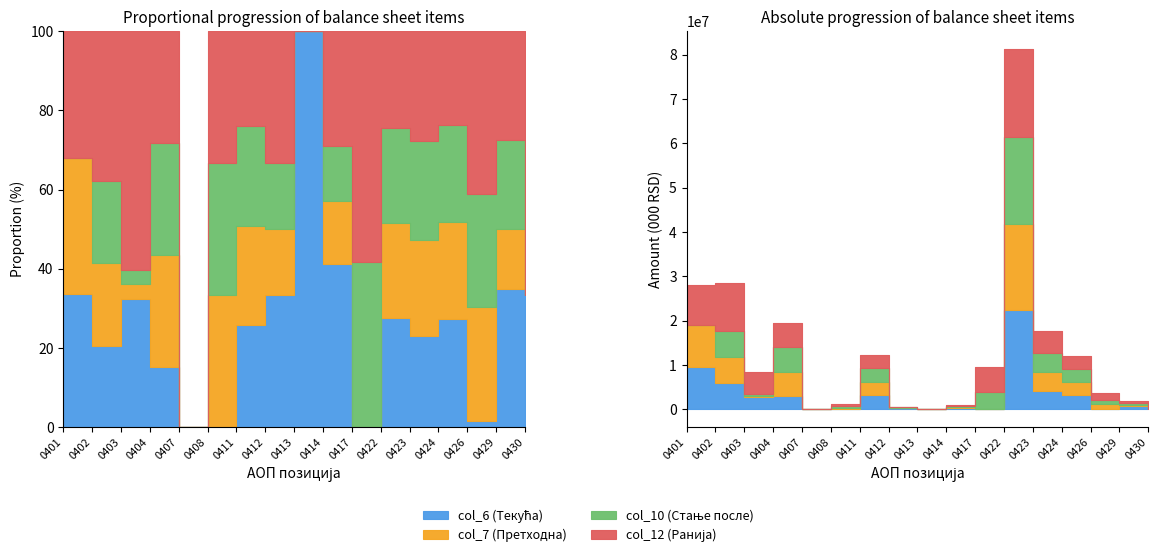

At which label is col_6 (Текућа) closest to 11162317?

0401